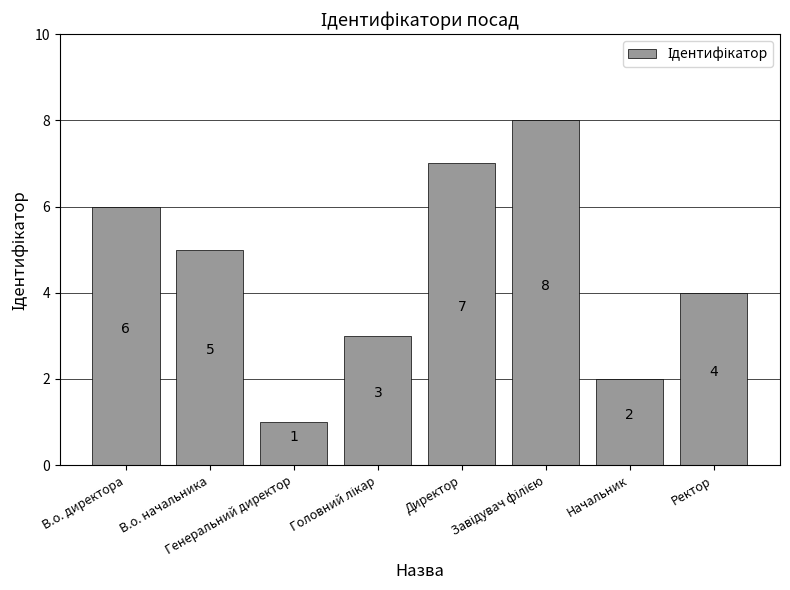

What is the maximum value shown in the chart?

8